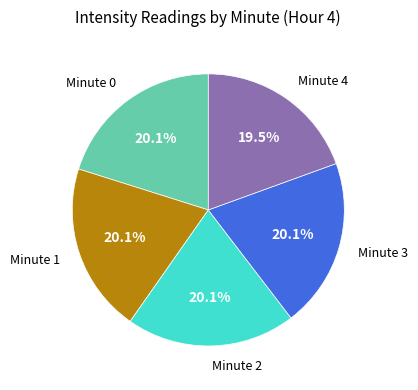

Count the number of slices in the pie.

5